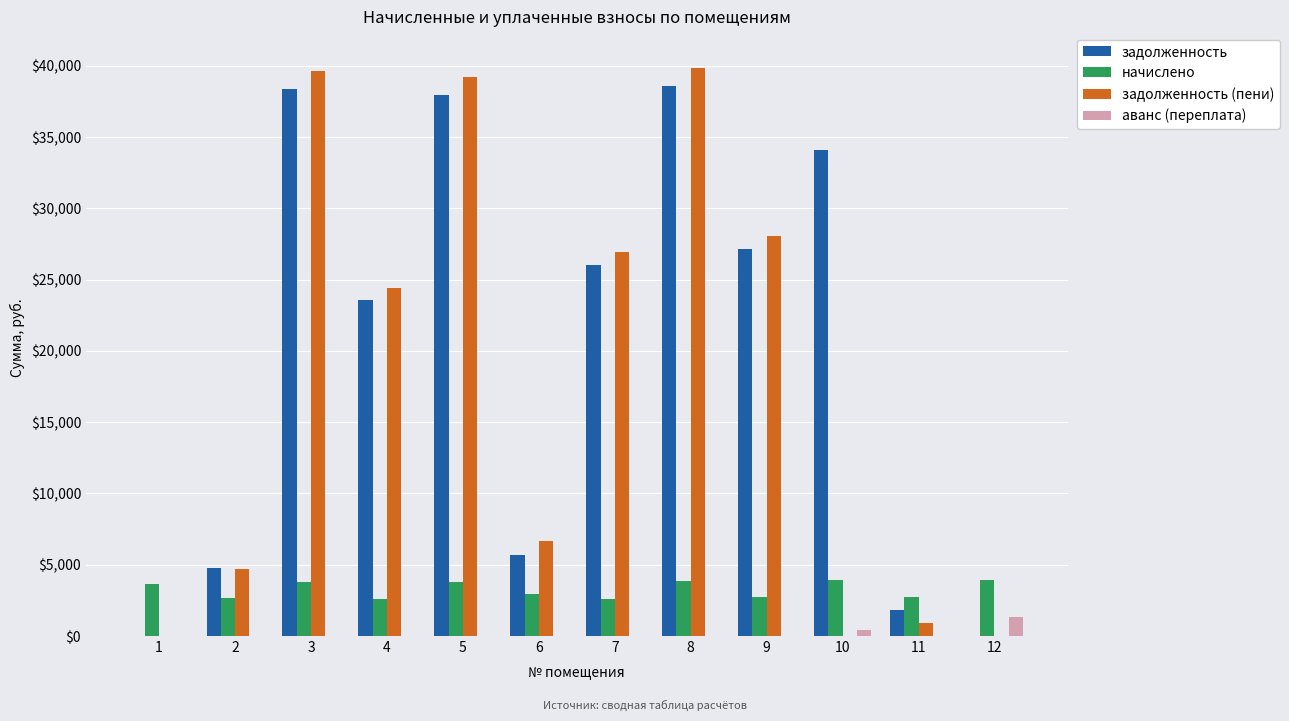

Between 2 and 9, which series saw the biggest shift?

задолженность (пени)